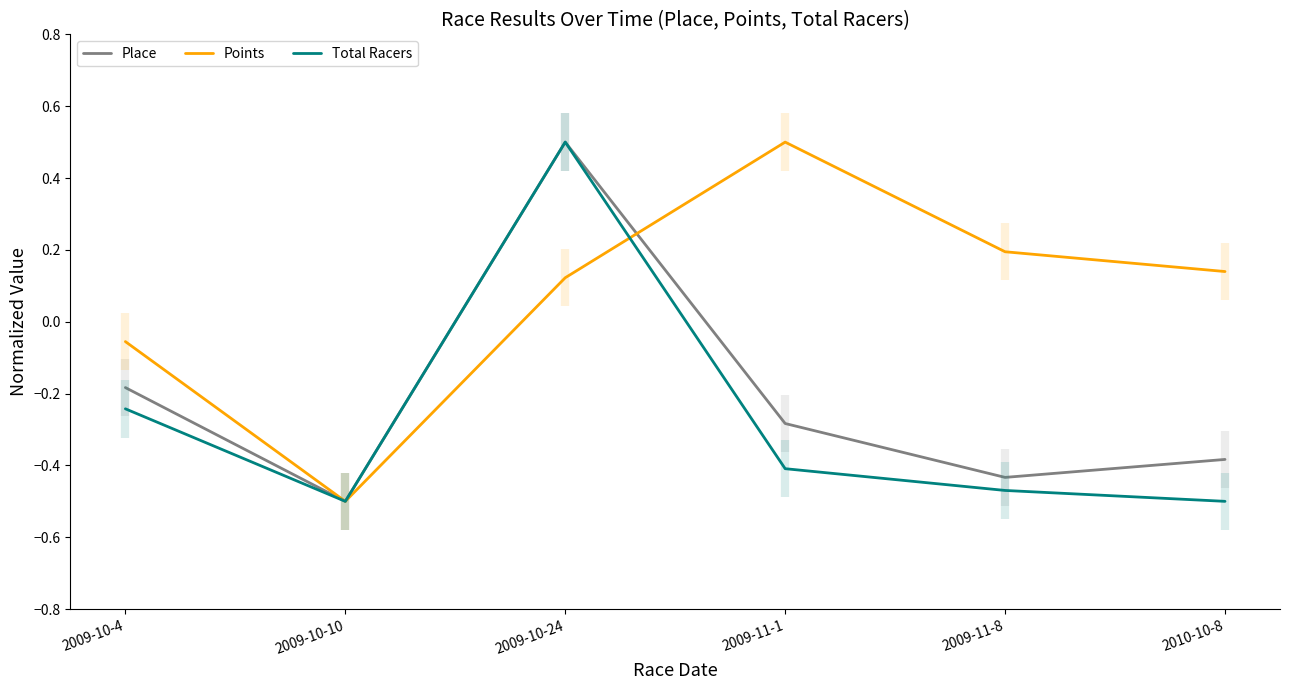

How many values in the Total Racers series are below 0?

5